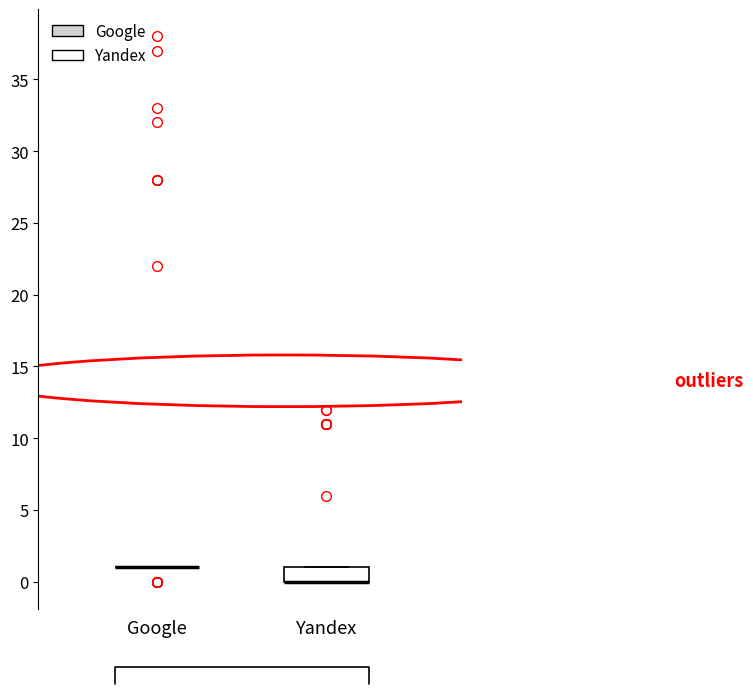

Comparing the boxes themselves (not the whiskers), which one is the tallest?

Yandex